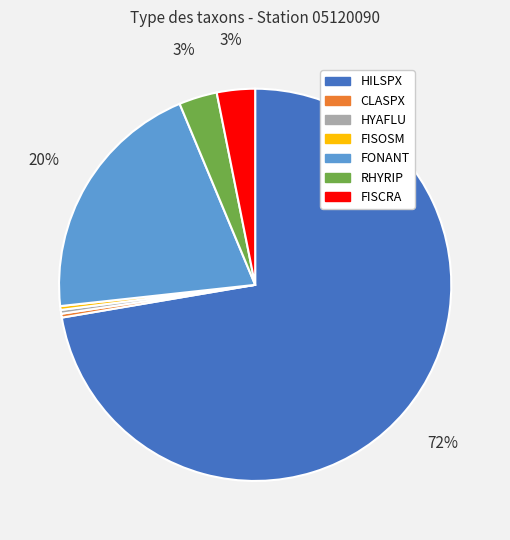

To the nearest percent, what is the difference between the RHYRIP and CLASPX slice percentages?

3%